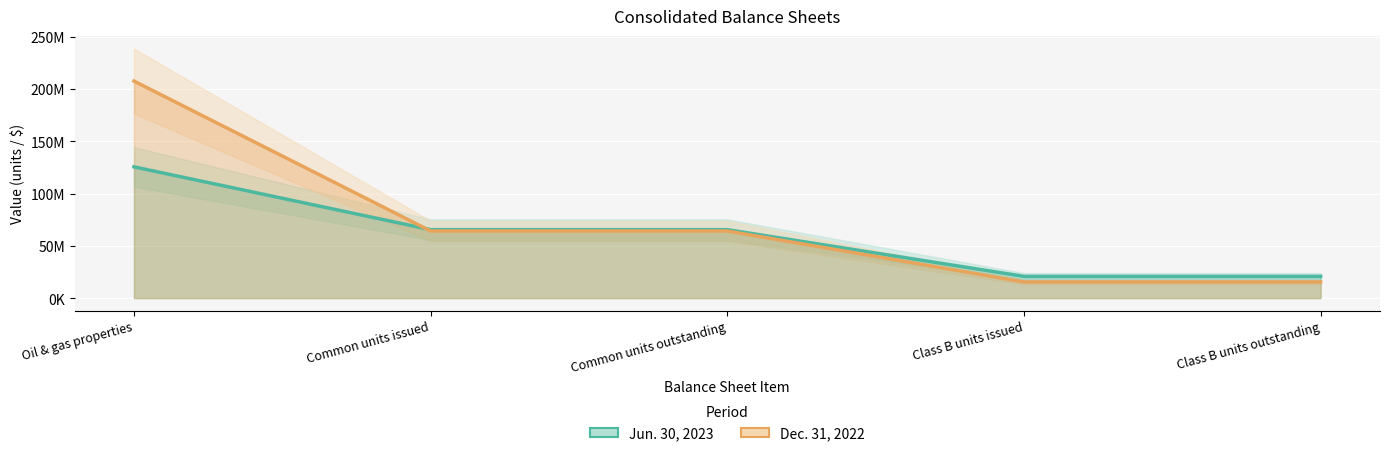

How many lines are shown in the chart?

2